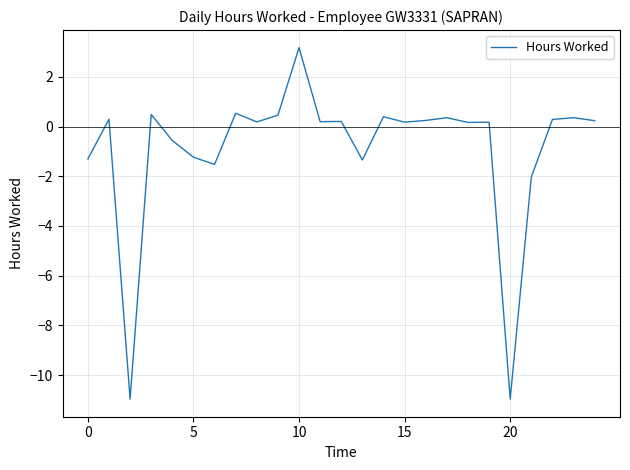

What is the minimum value shown in the chart?

-11.0